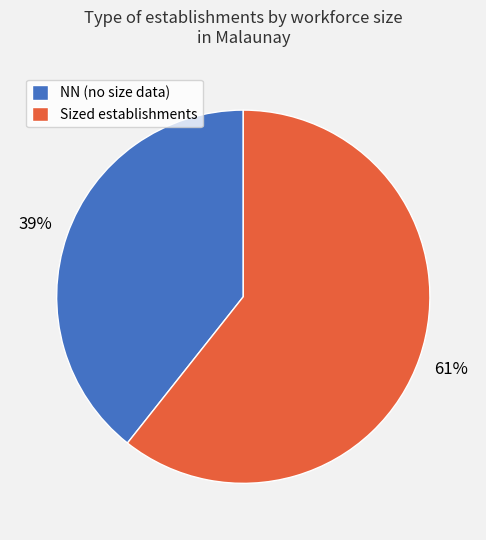

To the nearest percent, what is the combined percentage of Sized establishments and NN (no size data)?

100%